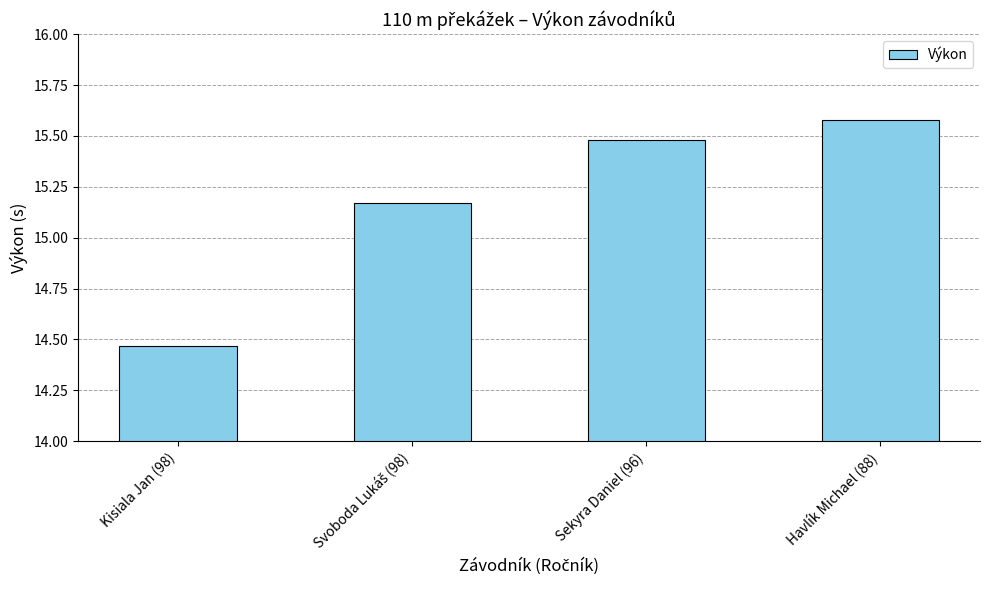

Between Havlík Michael (88) and Kisiala Jan (98), which is larger?

Havlík Michael (88)